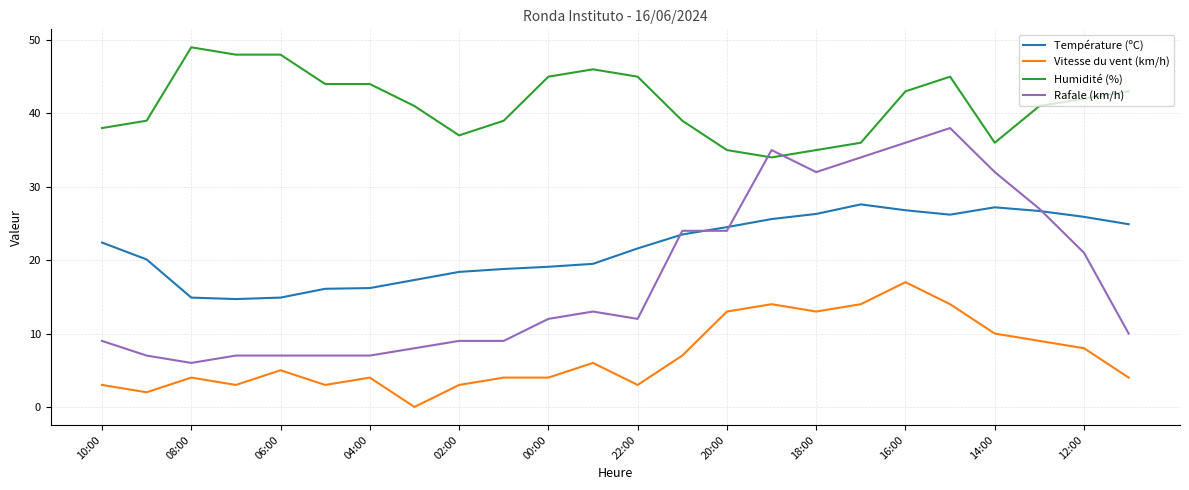

Which series has the widest spread of values?

Rafale (km/h)